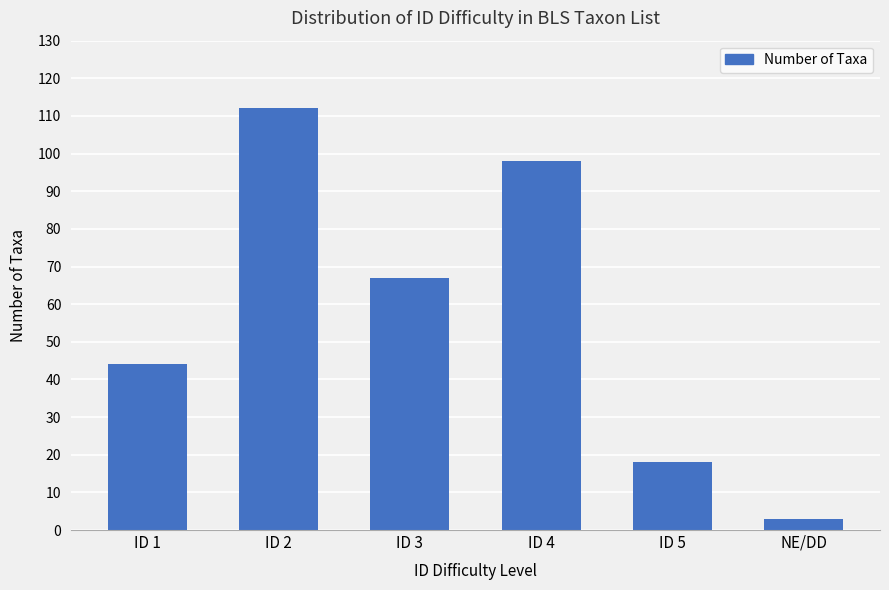

At which category does the chart reach its minimum across all series?

NE/DD